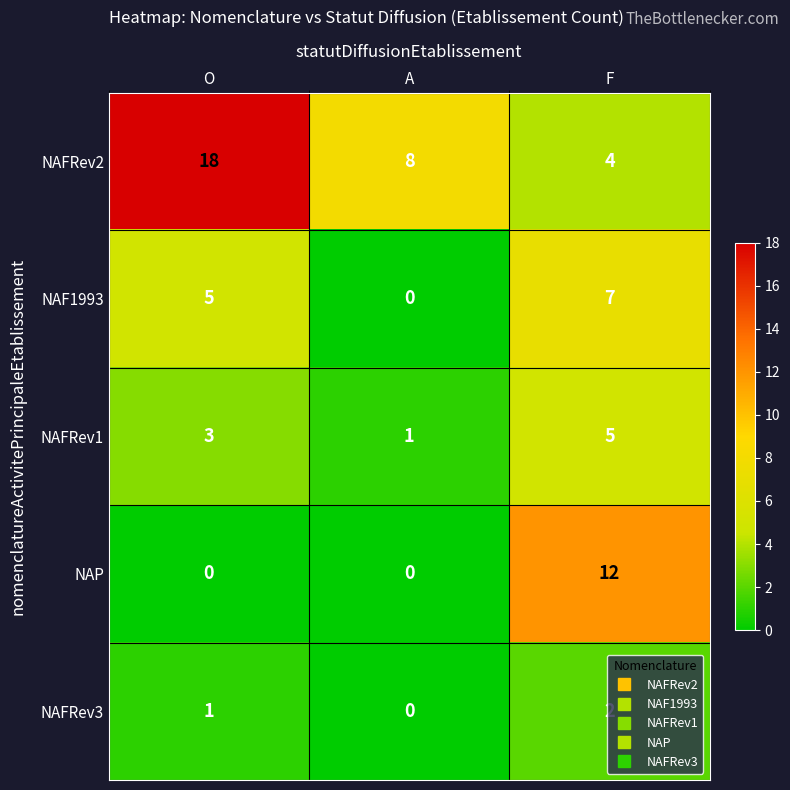

List the series in order of their peak value, highest first.

NAFRev2, NAP, NAF1993, NAFRev1, NAFRev3